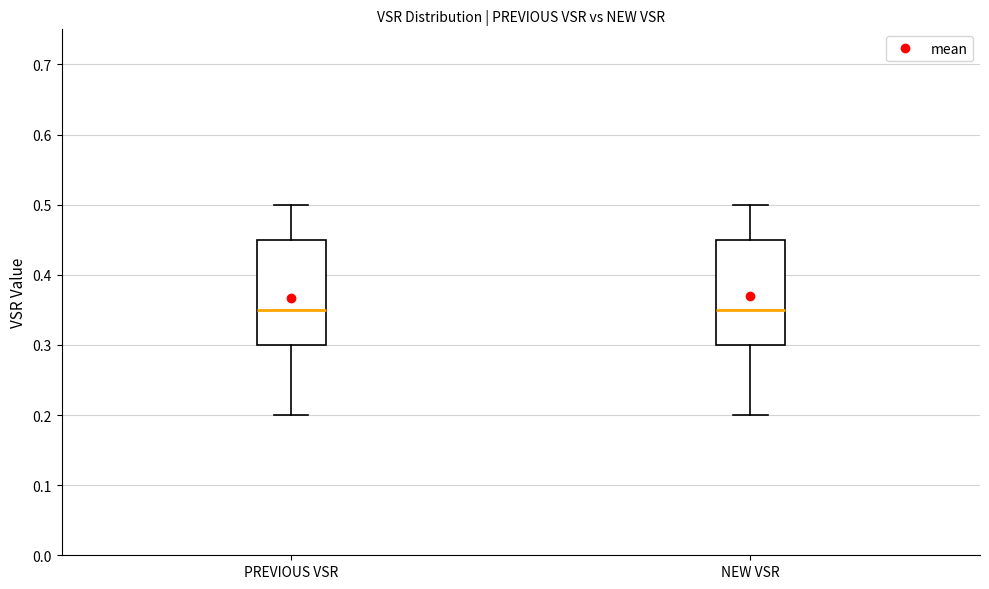

Where is the upper edge of the box for NEW VSR on the y-axis? The values are not printed on the chart, so give them approximately, as read against the axis.

0.45